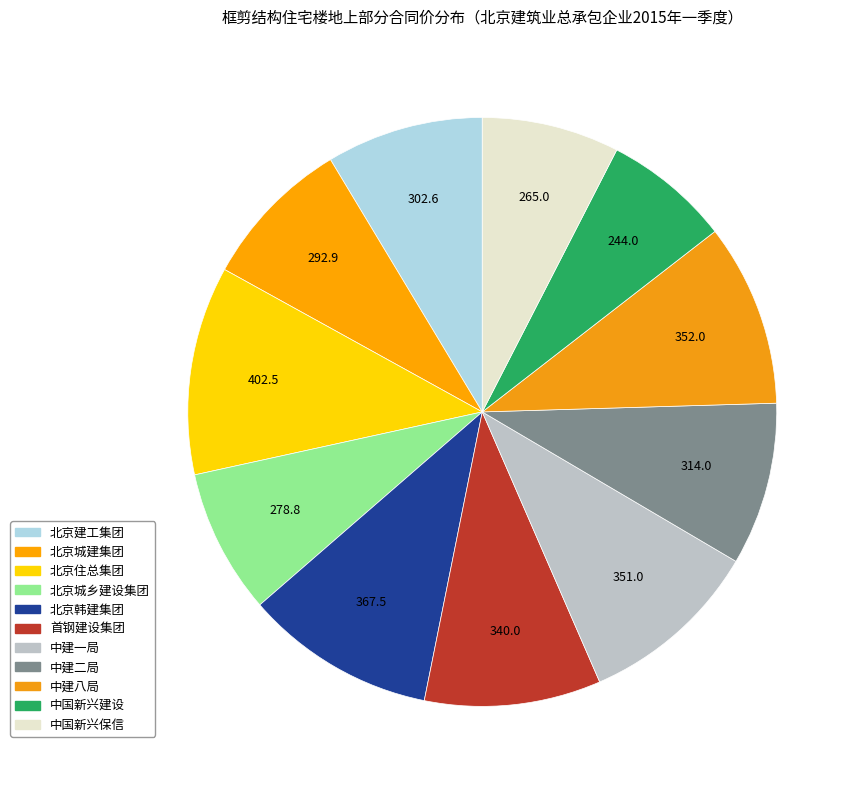

Rank the categories by value from highest to lowest.

北京住总集团, 北京韩建集团, 中建八局, 中建一局, 首钢建设集团, 中建二局, 北京建工集团, 北京城建集团, 北京城乡建设集团, 中国新兴保信, 中国新兴建设